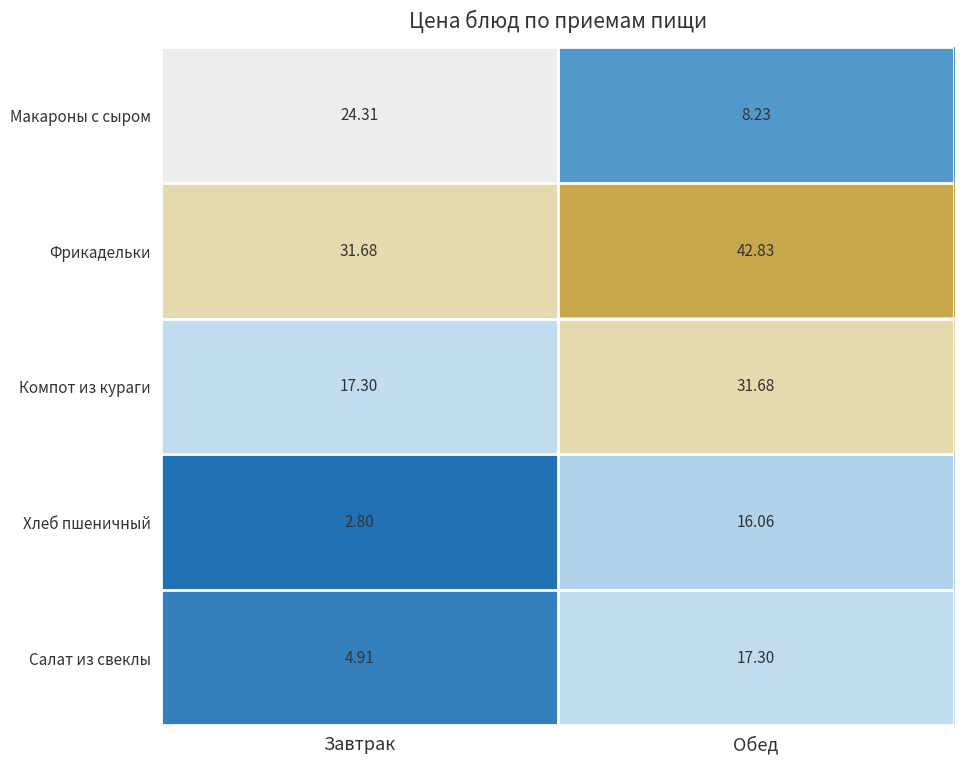

Is the value of Салат из свеклы at Обед greater than the value of Хлеб пшеничный at Завтрак?

Yes